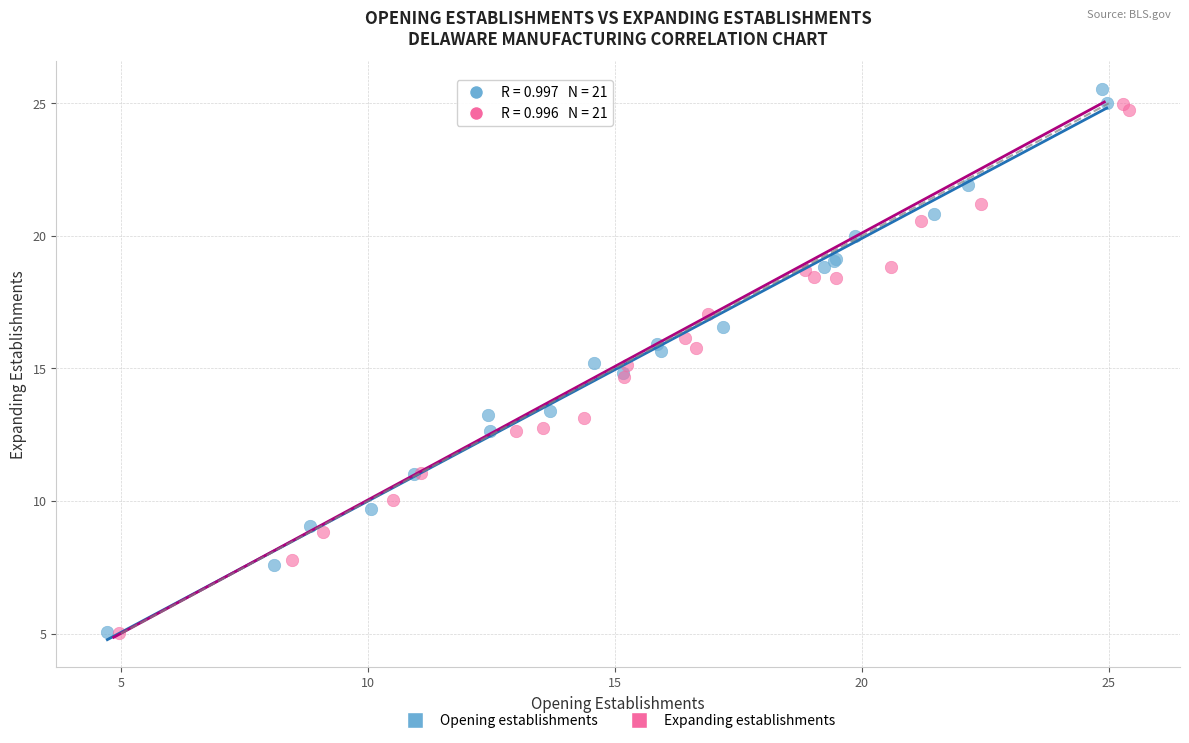

Which series has the largest Y range (max minus min)?

Opening establishments